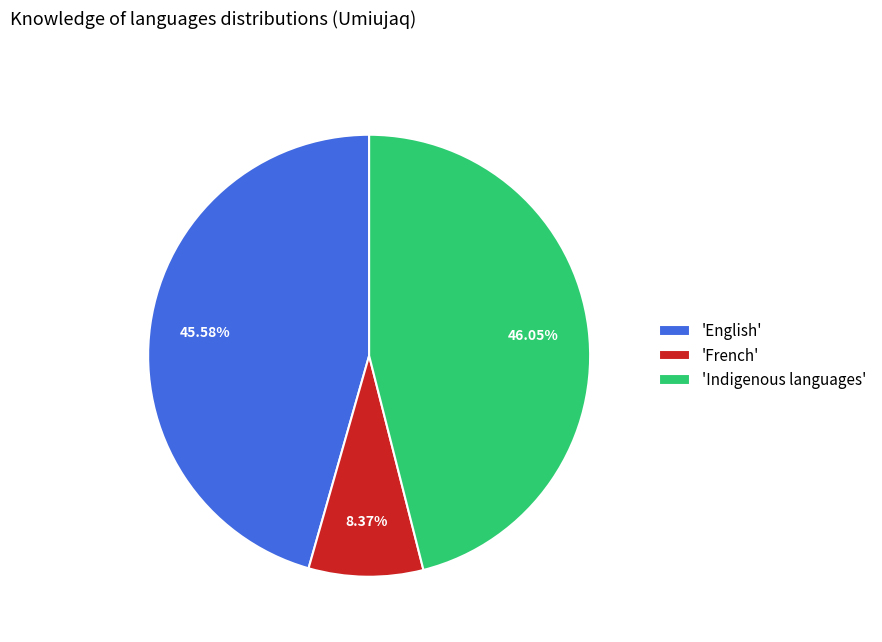

Does any single category account for the majority?

No